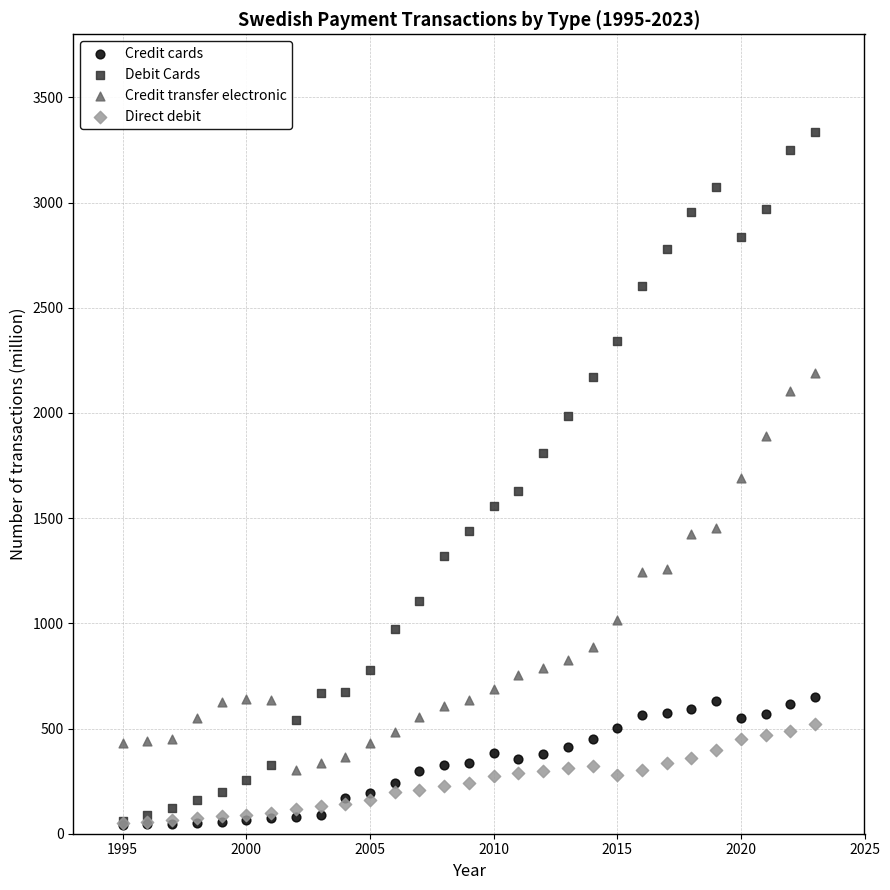

What are all the series names shown in the legend?

Credit cards, Debit Cards, Credit transfer electronic, Direct debit